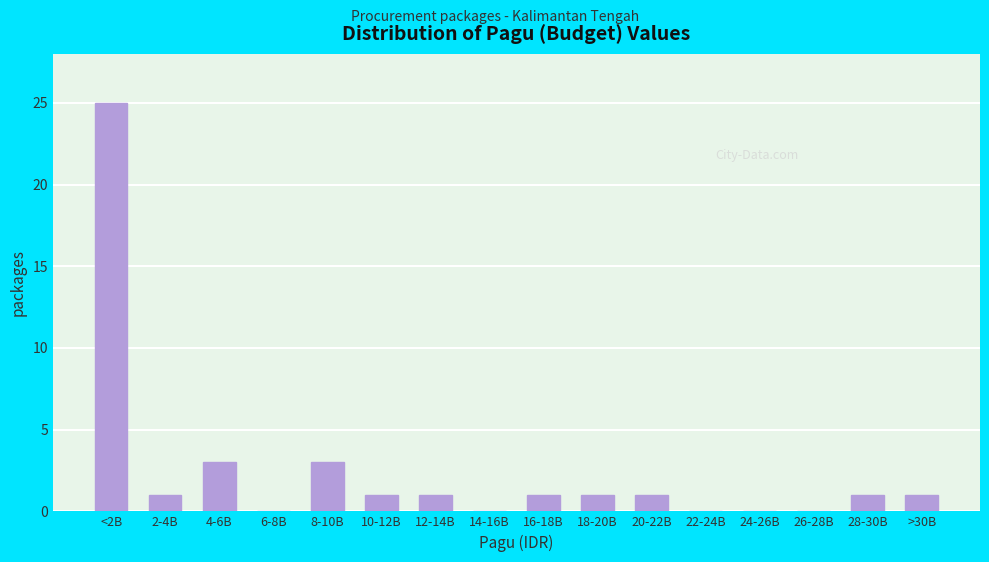

Reading left to right, extract all data points from this chart.

<2B=25	2-4B=1	4-6B=3	6-8B=0	8-10B=3	10-12B=1	12-14B=1	14-16B=0	16-18B=1	18-20B=1	20-22B=1	22-24B=0	24-26B=0	26-28B=0	28-30B=1	>30B=1